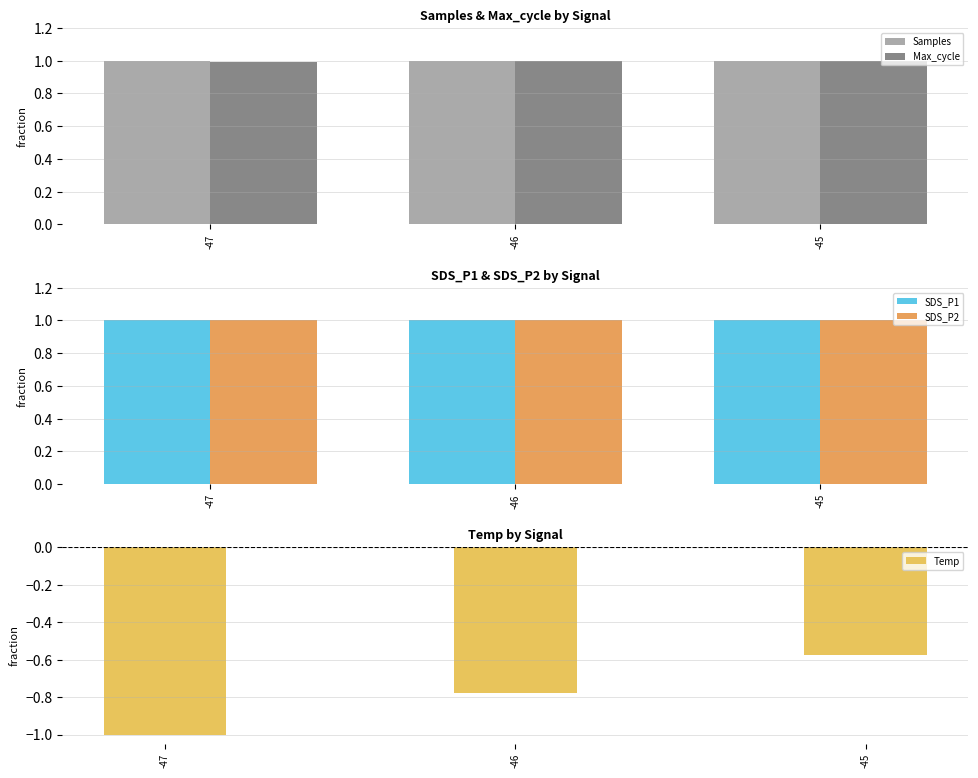

What is the approximate value of Max_cycle at -47?

1.0